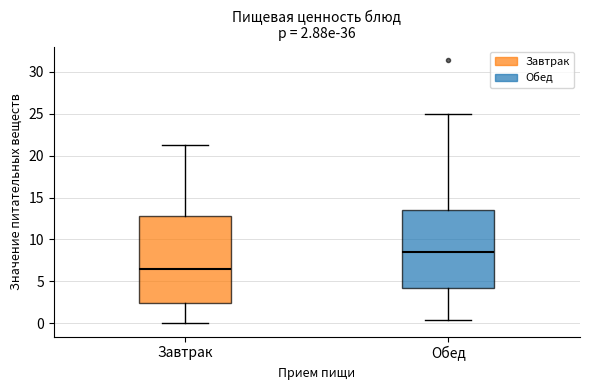

Which box has the lowest median line?

Завтрак